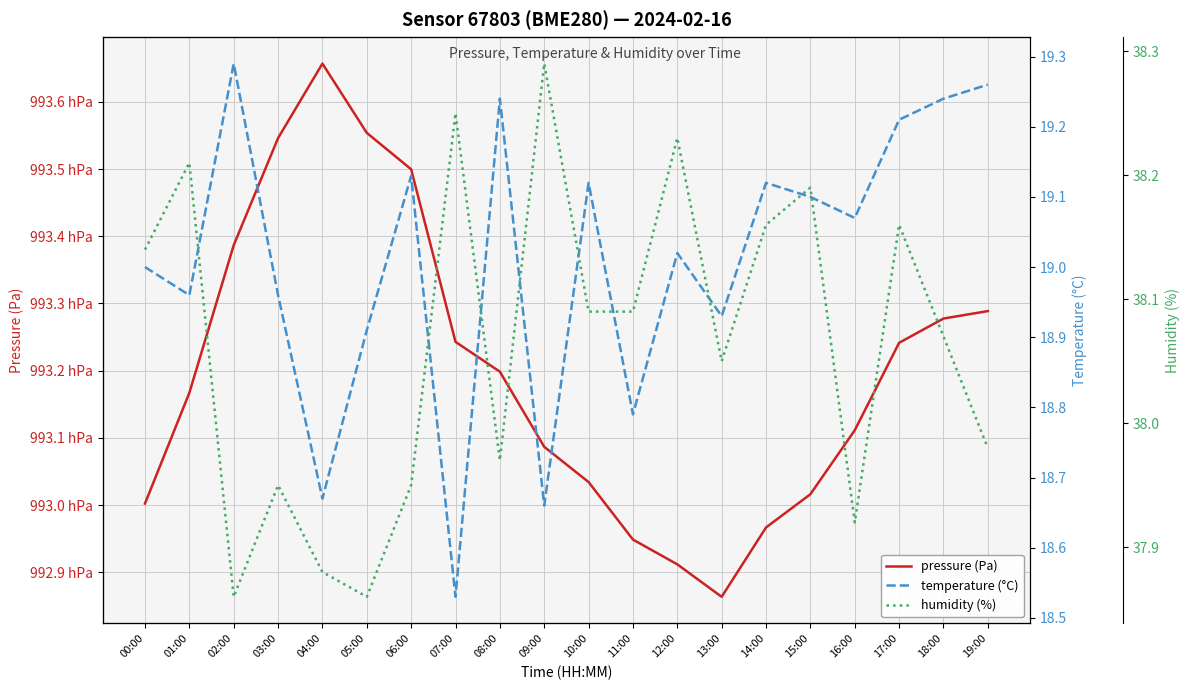

What is the spread (max minus min) of values at 06:00?

99330.8